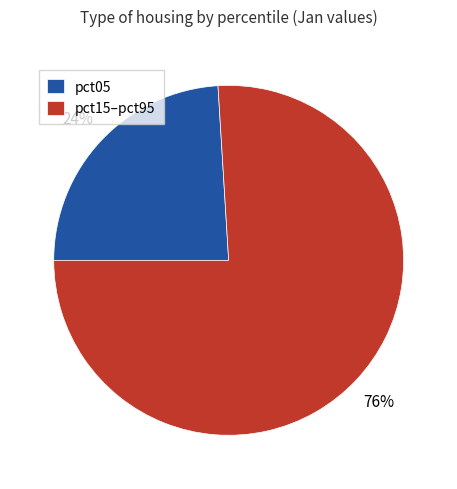

What is the smallest slice in the pie chart?

pct05